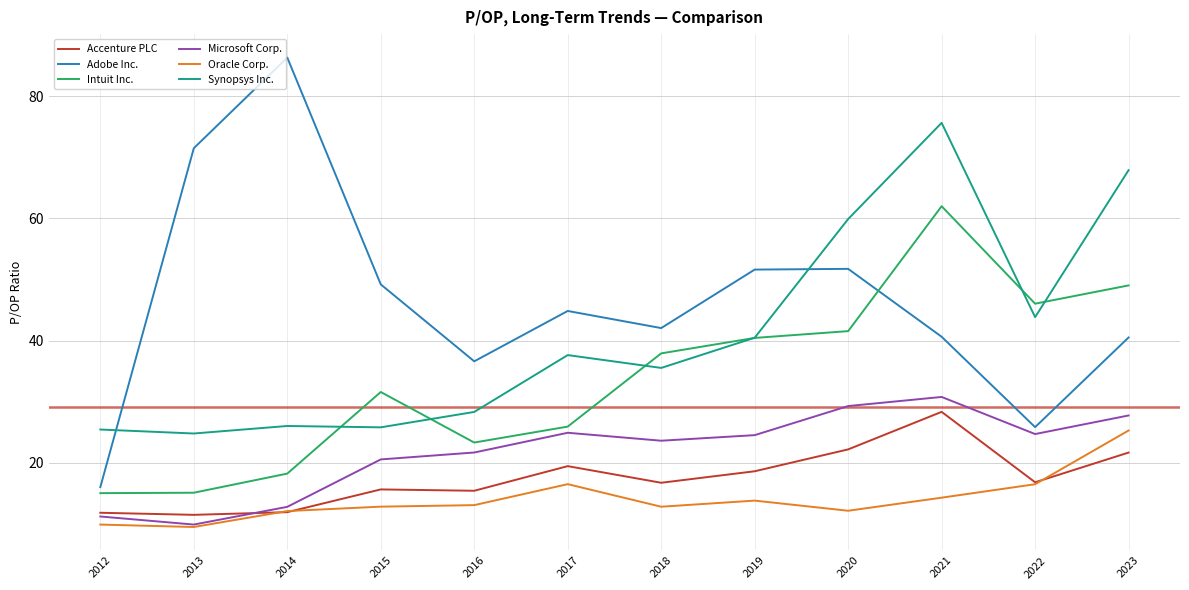

Read the Adobe Inc. value at 2019.

51.6